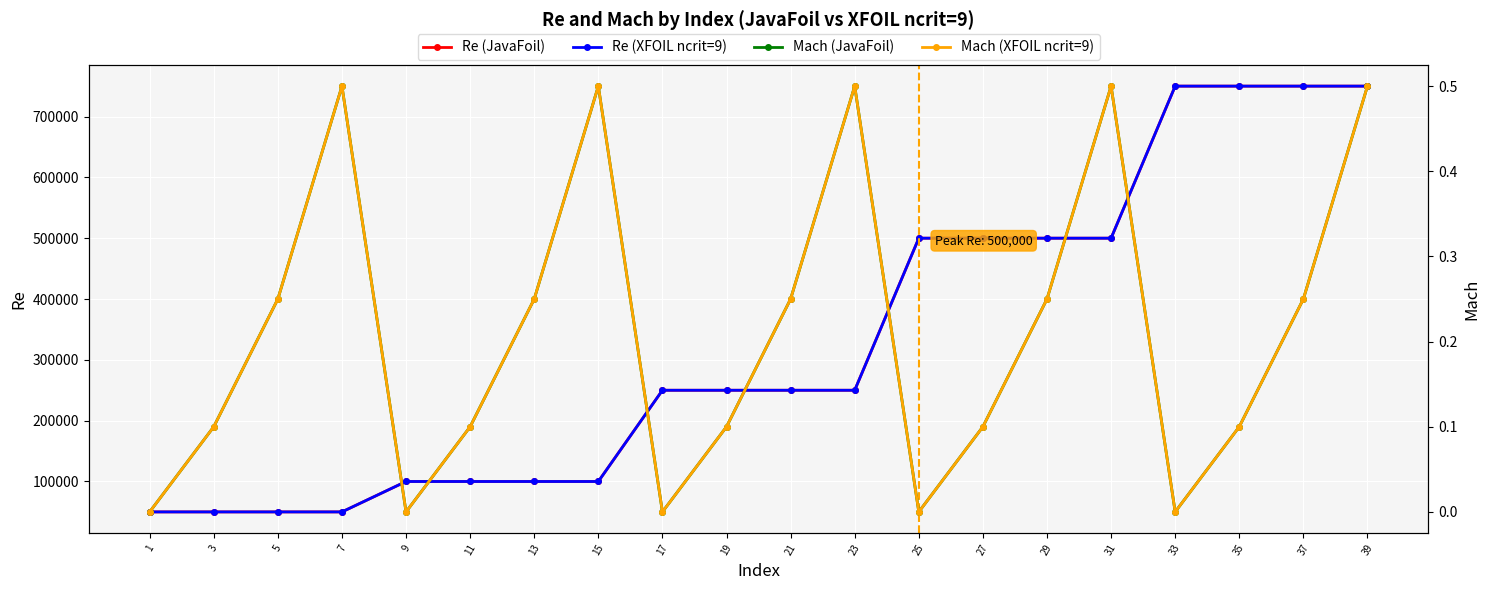

How many data points in Mach (JavaFoil) are above 0?

15